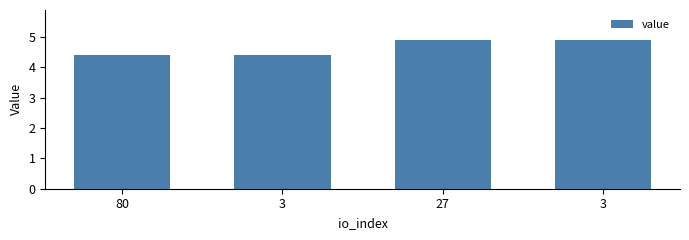

Does the chart contain any negative values?

No